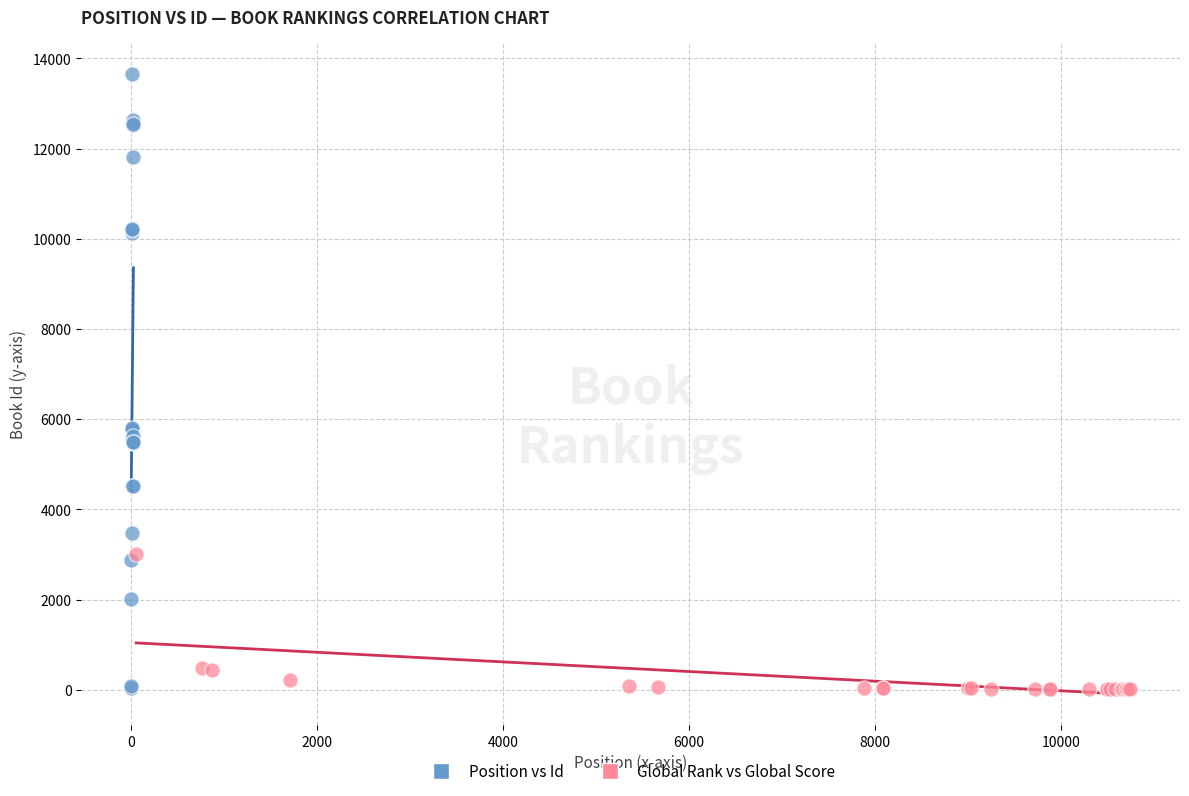

Which series has the widest spread of Y values?

Position vs Id